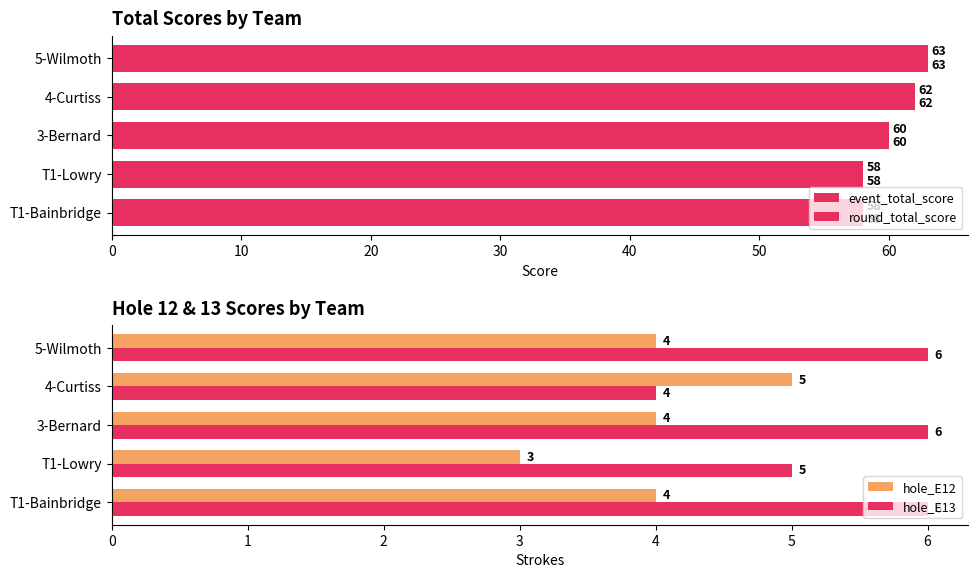

Reading left to right, list all the values displayed in this chart.

event_total_score: 58	58	60	62	63
round_total_score: 58	58	60	62	63
hole_E12: 4	3	4	5	4
hole_E13: 6	5	6	4	6